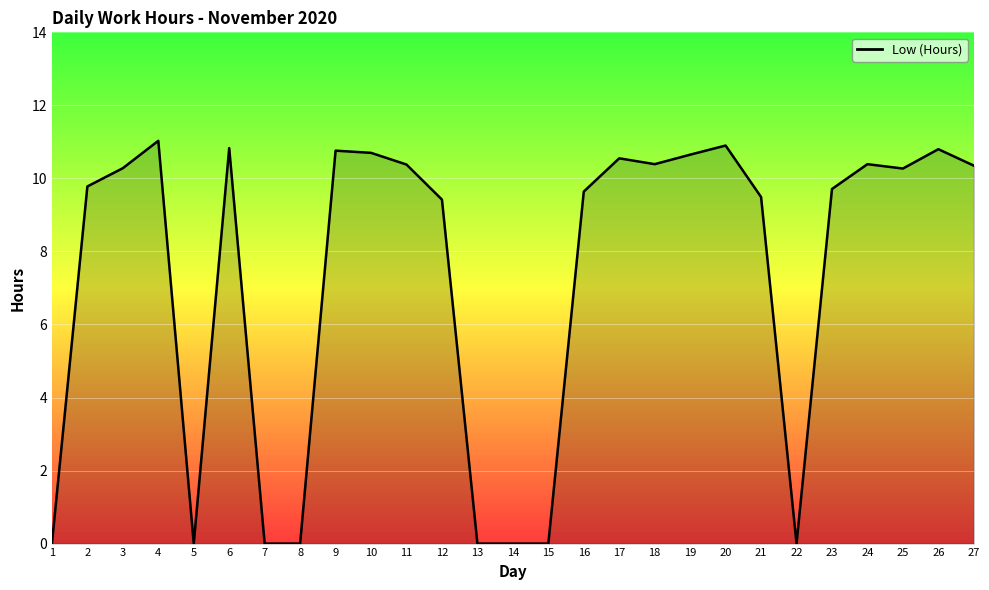

Is it true that the value at 13 is 0.0?

True